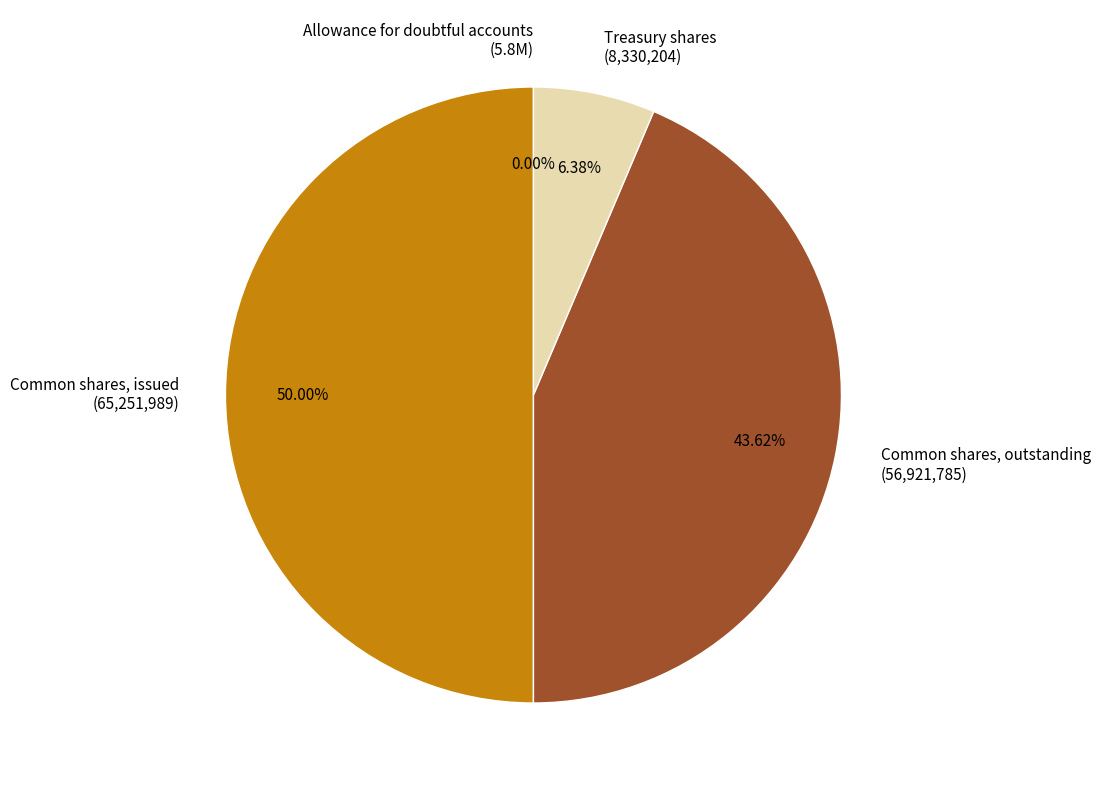

Approximately how many times larger is the value at Common shares, outstanding (56,921,785) compared to Common shares, issued (65,251,989)?

0.9